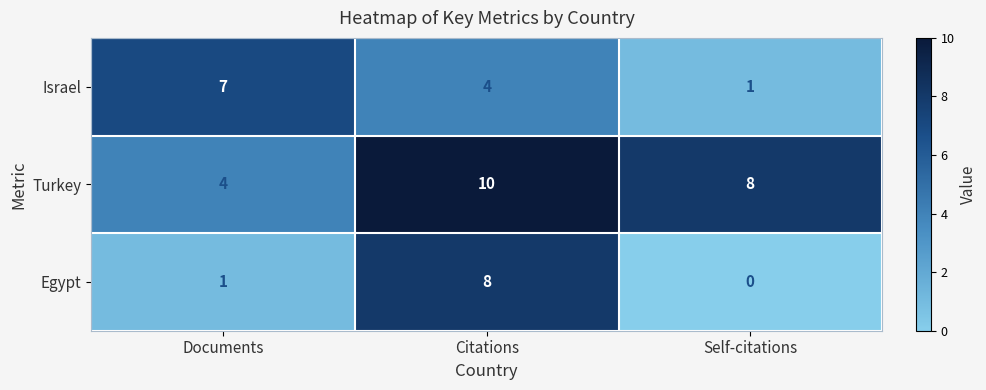

List the series in order of their peak value, lowest first.

Israel, Egypt, Turkey